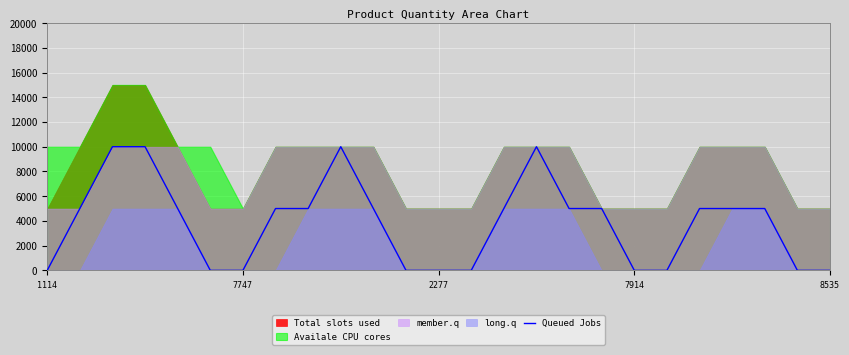

Is it true that Queued Jobs equals 0 at 8535?

True